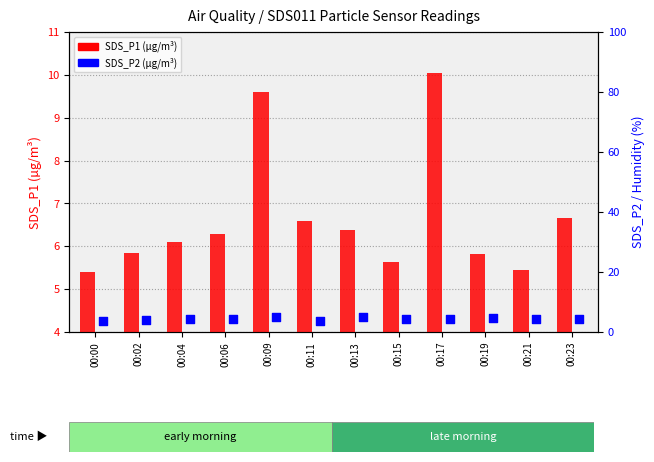

At which category is the sum across all series the highest?

00:09